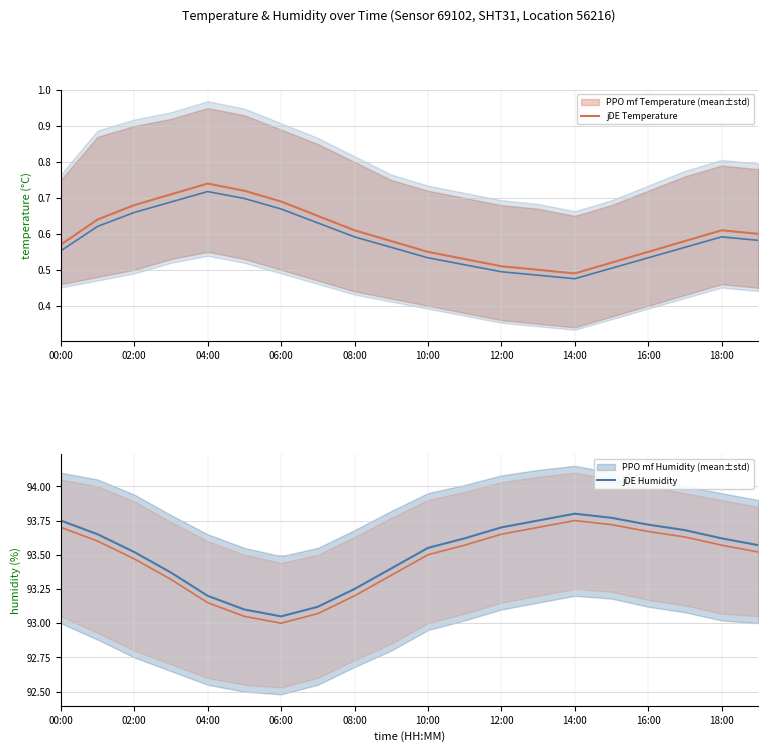

In humidity (PPO style), how many points are lower than both neighbors (excluding endpoints)?

1